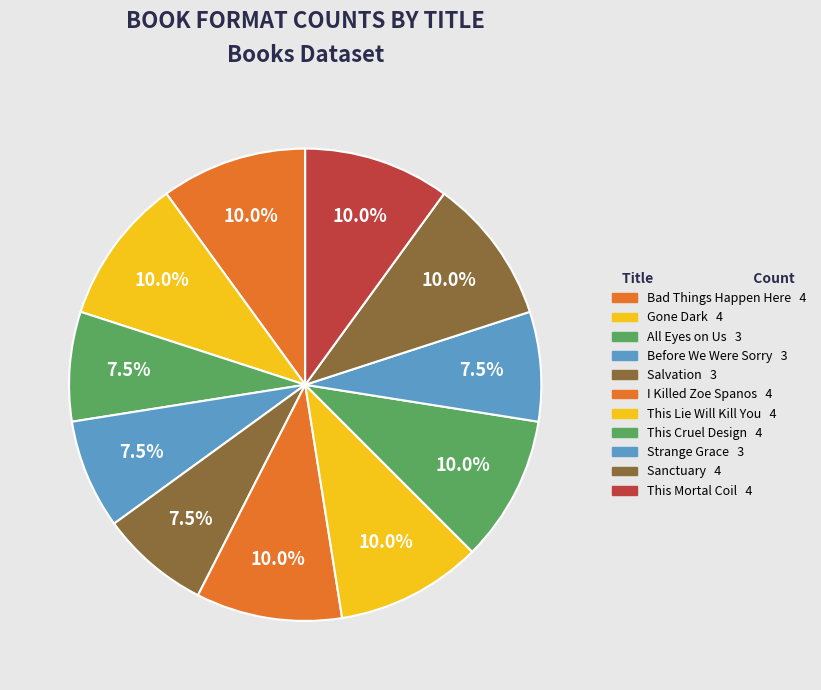

To the nearest percent, what percentage of the pie is This Mortal Coil?

10%